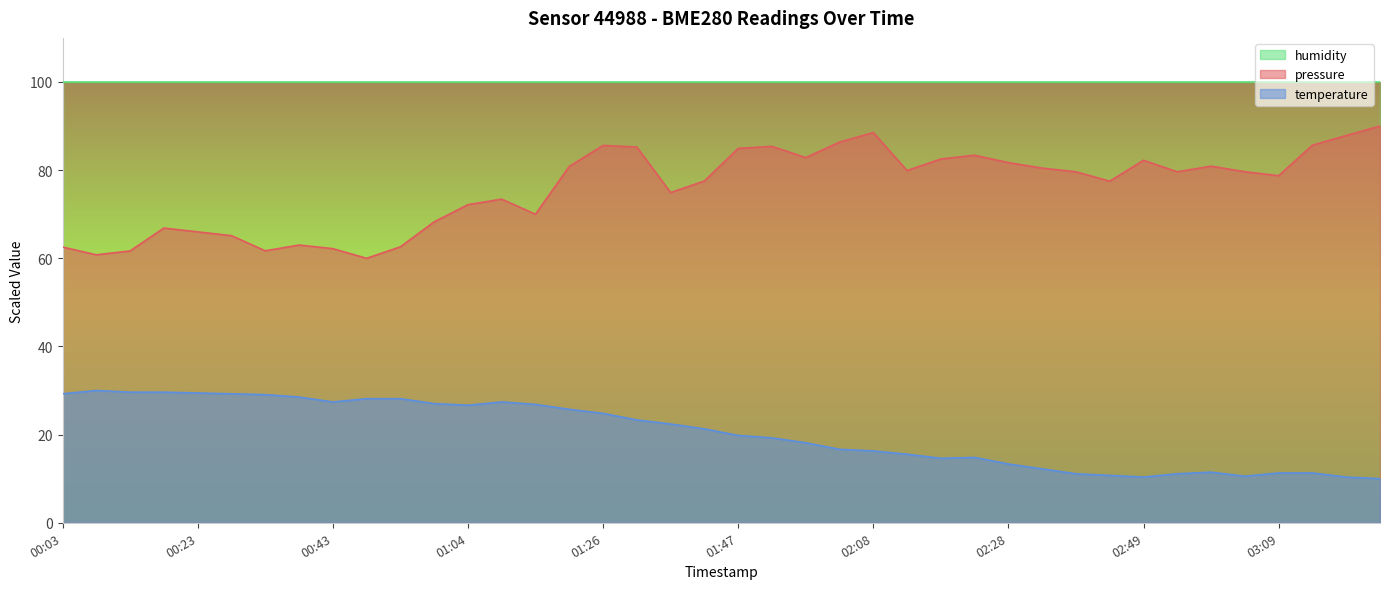

What are all the series names shown in the legend?

humidity, pressure, temperature